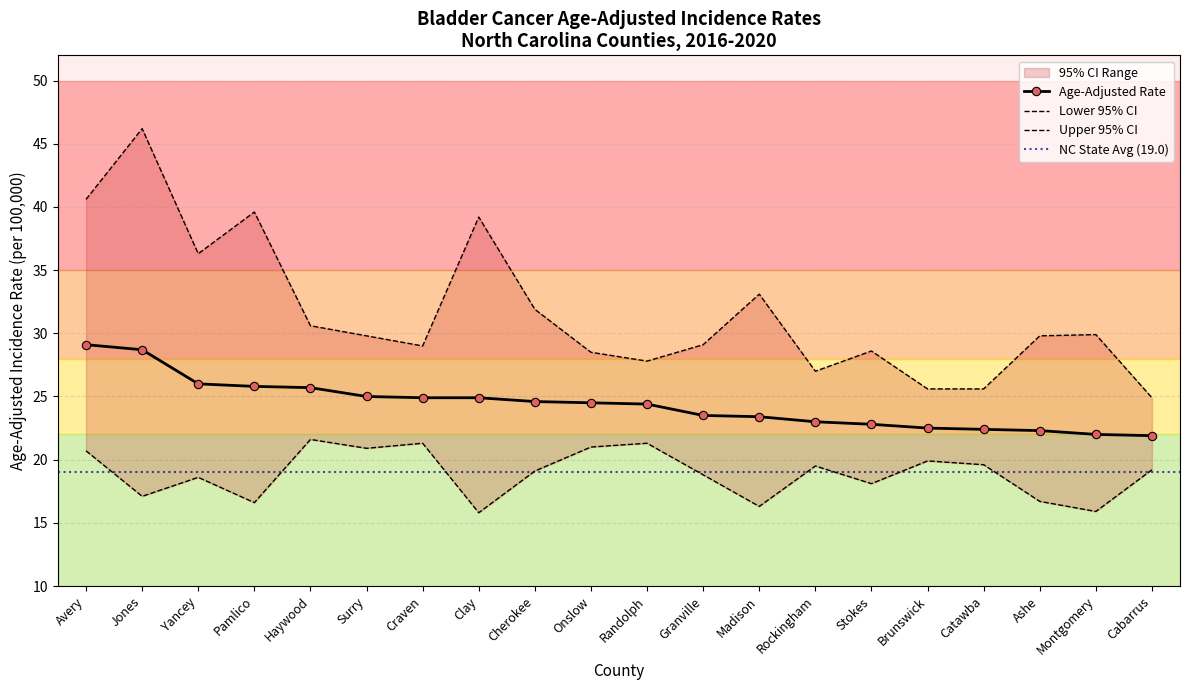

Rank the series by their average value, from highest to lowest.

Upper 95% CI, Age-Adjusted Rate, Lower 95% CI